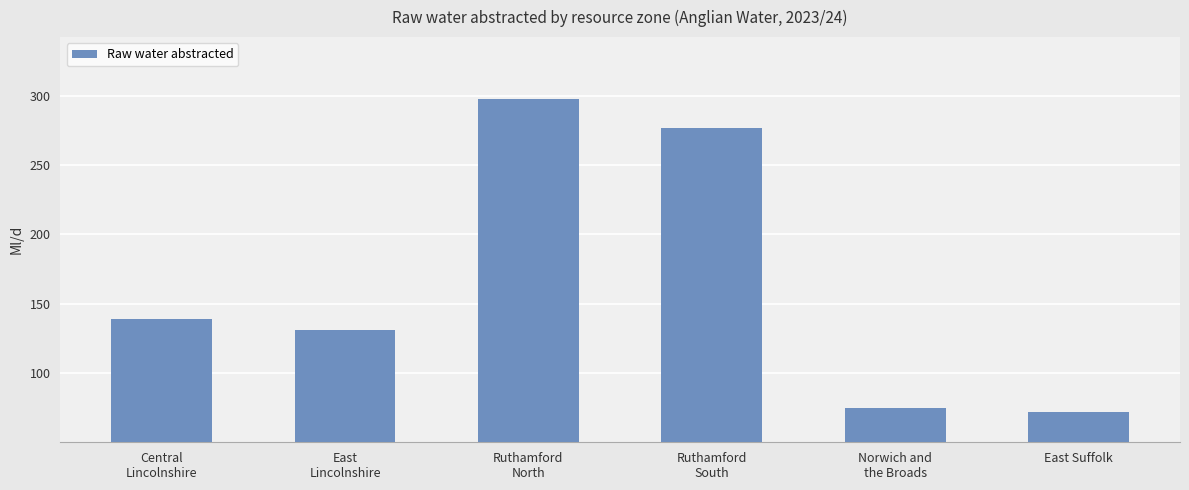

Reading right to left, what are all the values shown in this chart?

East Suffolk=72.0	Norwich and
the Broads=74.8	Ruthamford
South=276.5	Ruthamford
North=297.8	East
Lincolnshire=130.8	Central
Lincolnshire=138.7